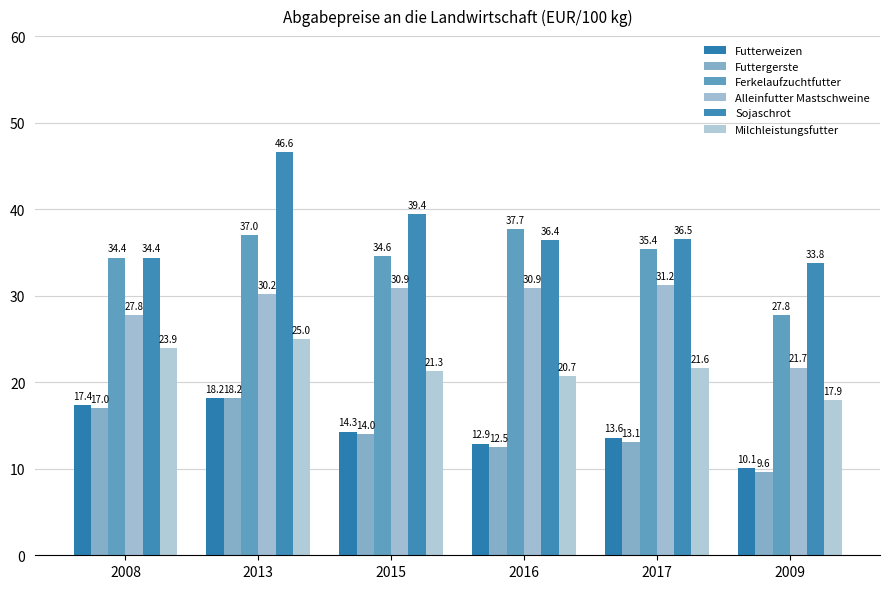

Reading left to right, what are all the values shown in this chart?

Futterweizen: 2008=17.4	2013=18.2	2015=14.3	2016=12.9	2017=13.6	2009=10.1
Futtergerste: 2008=17.0	2013=18.2	2015=14.0	2016=12.5	2017=13.1	2009=9.6
Ferkelaufzuchtfutter: 2008=34.4	2013=37.0	2015=34.6	2016=37.7	2017=35.4	2009=27.8
Alleinfutter Mastschweine: 2008=27.8	2013=30.2	2015=30.9	2016=30.9	2017=31.2	2009=21.7
Sojaschrot: 2008=34.4	2013=46.6	2015=39.4	2016=36.4	2017=36.5	2009=33.8
Milchleistungsfutter: 2008=23.9	2013=25.0	2015=21.3	2016=20.7	2017=21.6	2009=17.9